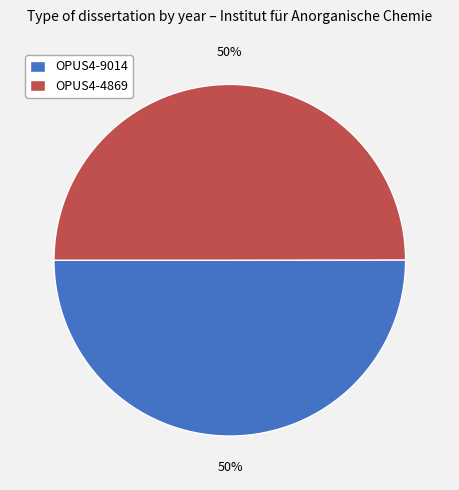

To the nearest percent, what percentage of the pie is OPUS4-4869?

50%